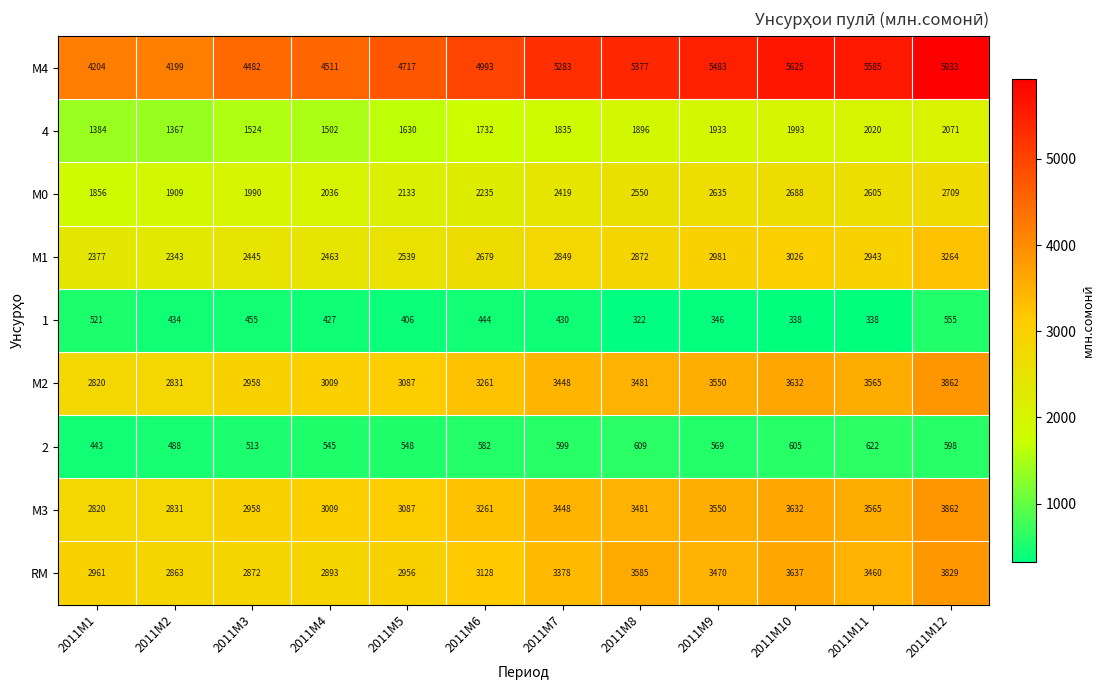

At how many categories does at least one series exceed 1268?

12